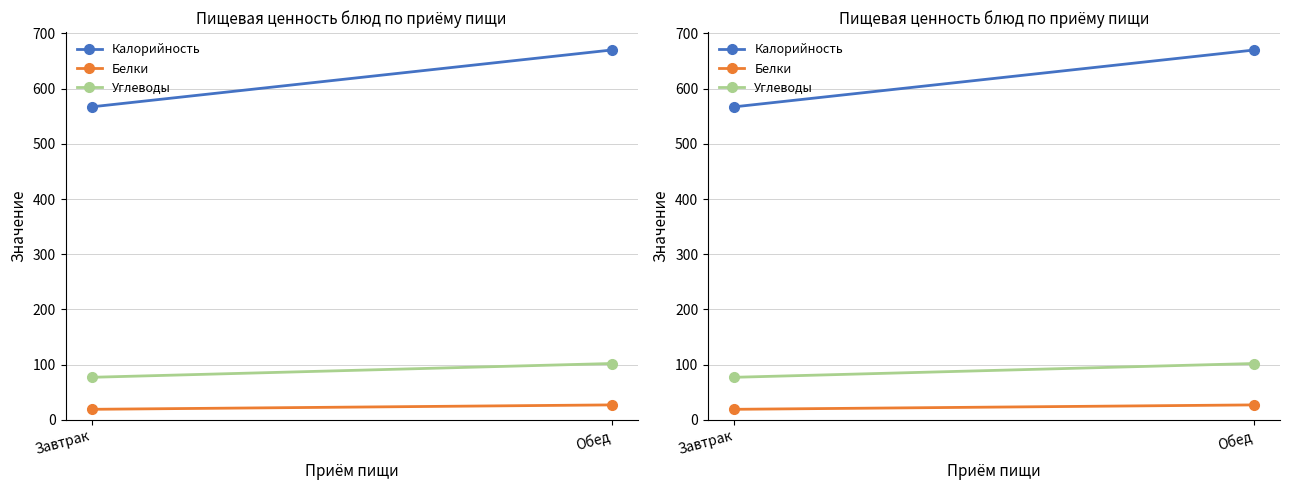

At which category does the chart reach its peak across all series?

Обед